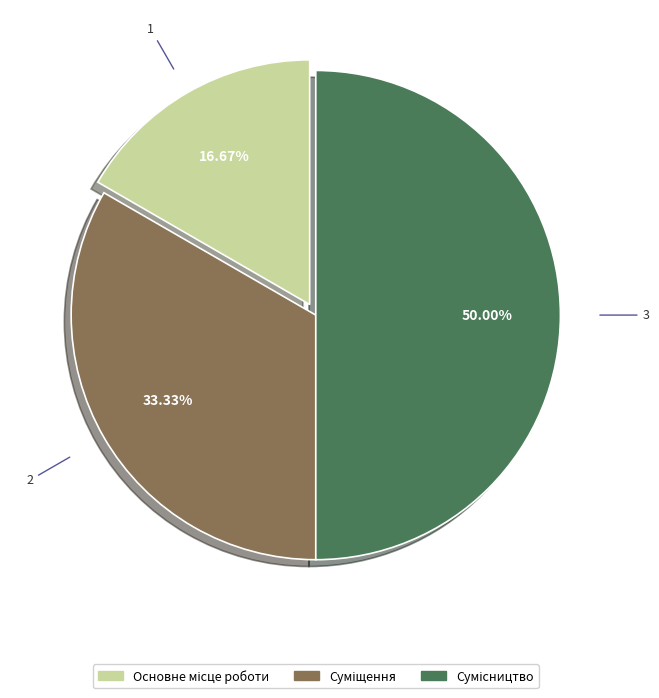

What is the change in value from Основне місце роботи to Сумісництво?

+2